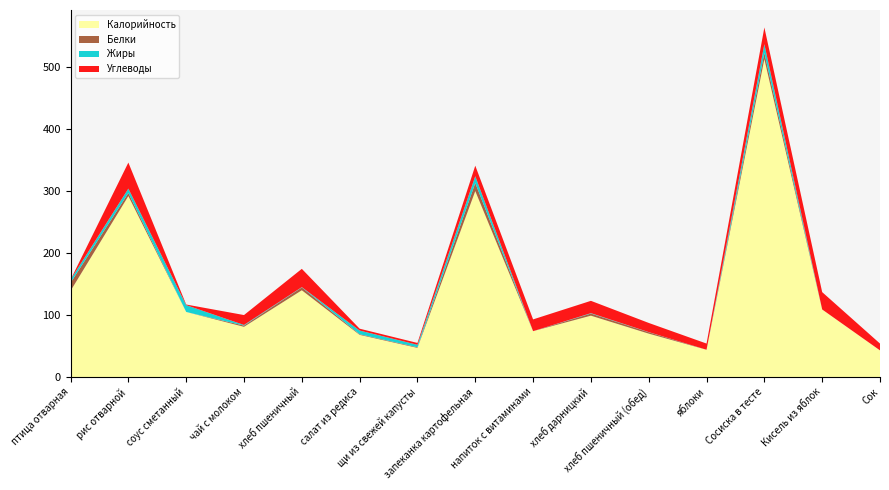

Reading left to right, transcribe all the data shown in this chart.

Калорийность: 139.0	292.0	105.0	81.0	140.0	68.0	47.0	300.0	74.0	99.0	70.0	44.0	513.0	109.0	43.0
Белки: 13.0	5.0	0.0	2.0	4.6	1.0	1.0	13.0	0.0	3.4	2.3	0.0	10.0	0.0	0.0
Жиры: 5.0	7.0	11.0	1.0	0.5	6.0	4.0	11.0	0.0	0.7	0.2	0.0	14.0	0.0	0.0
Углеводы: 0.0	42.0	1.0	16.0	29.5	3.0	3.0	17.0	19.0	19.9	14.8	10.0	27.0	28.0	11.0